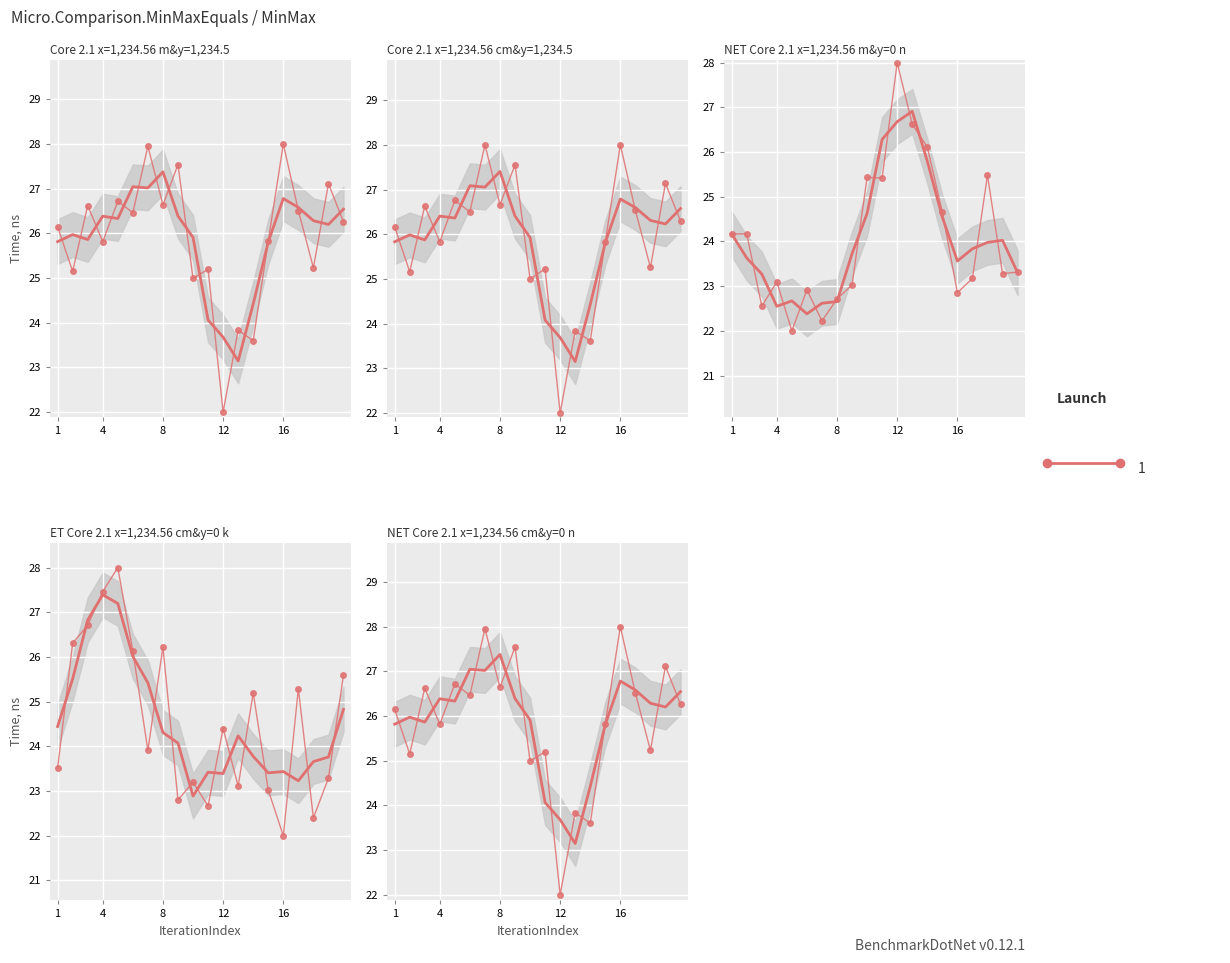

What is the difference between the highest and lowest values at 1203?

3.6